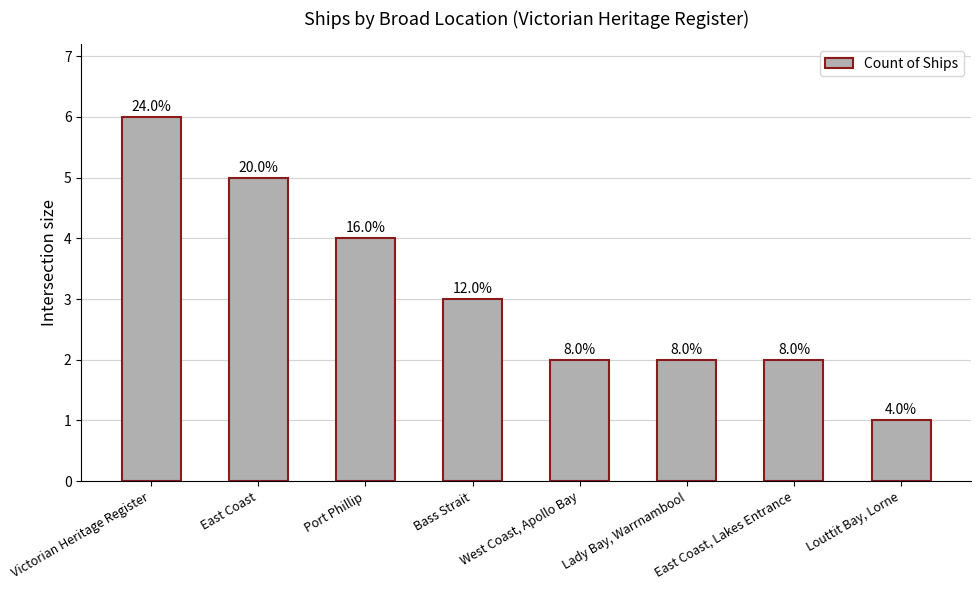

How many bars are there in total?

8